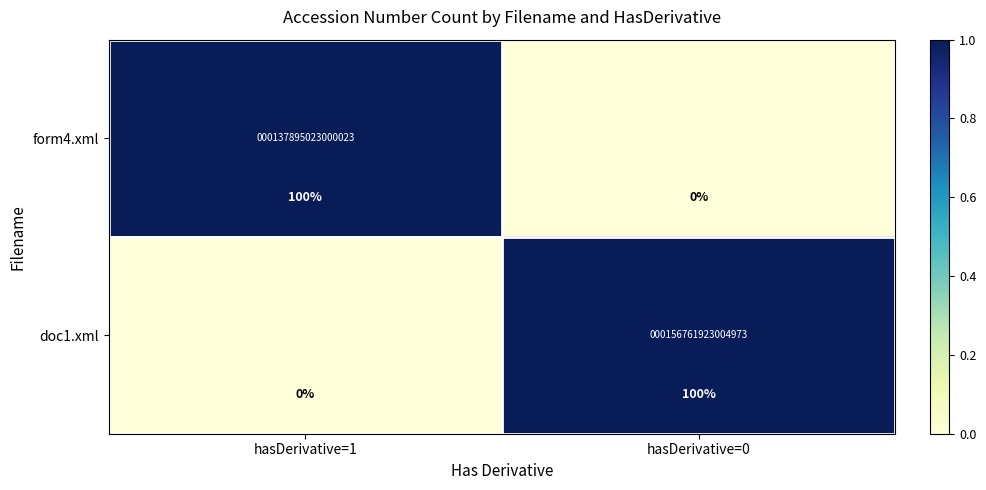

What is the sum of the form4.xml values at hasDerivative=0 and hasDerivative=1?

1